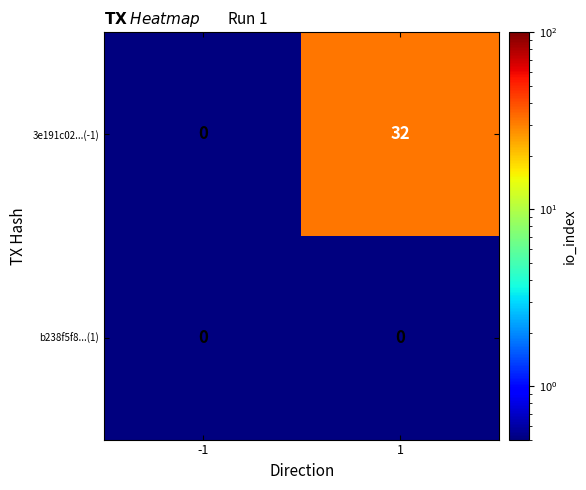

Rank the categories by 3e191c02...(-1) value from highest to lowest.

1, -1